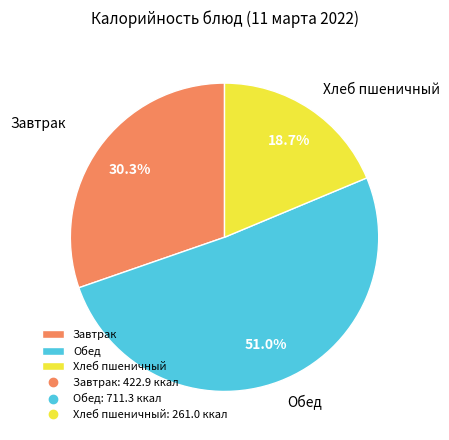

Rank the categories by value from lowest to highest.

Хлеб пшеничный, Завтрак, Обед